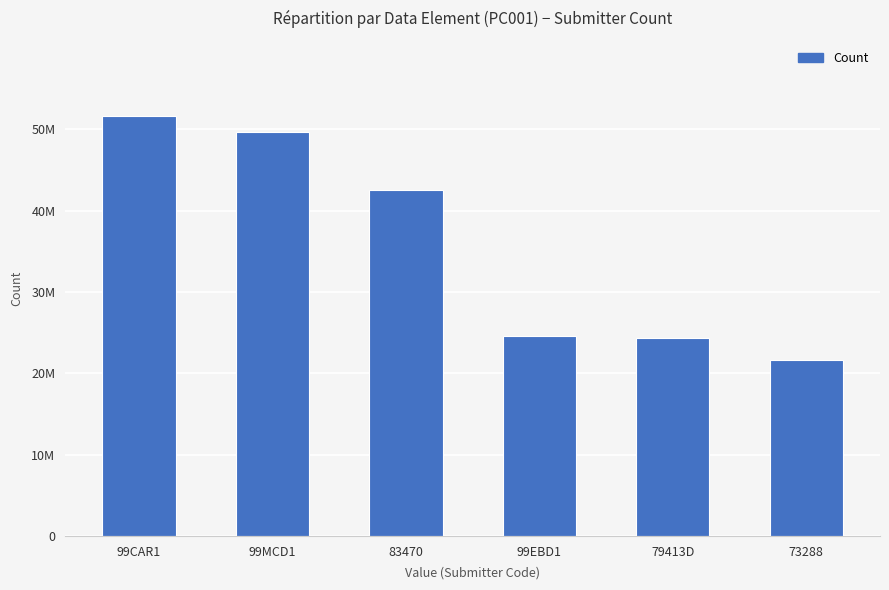

What is the change in value from 83470 to 99EBD1?

-17884411